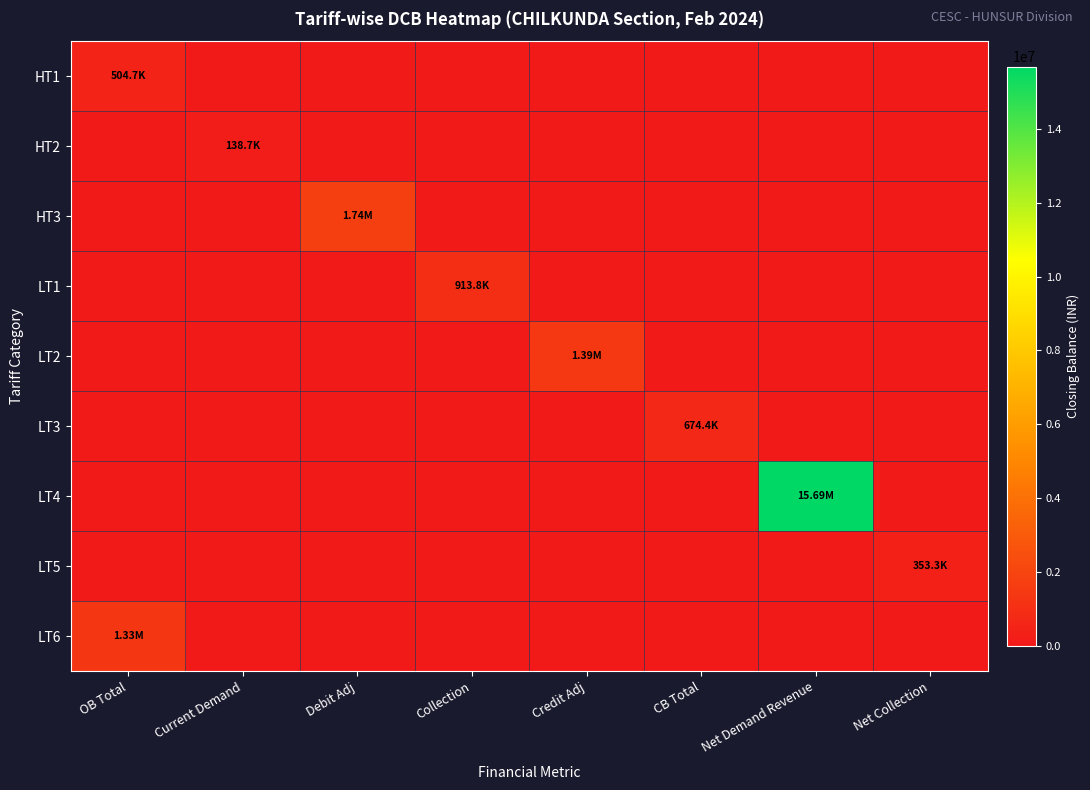

Which series has the largest total across all categories?

LT4